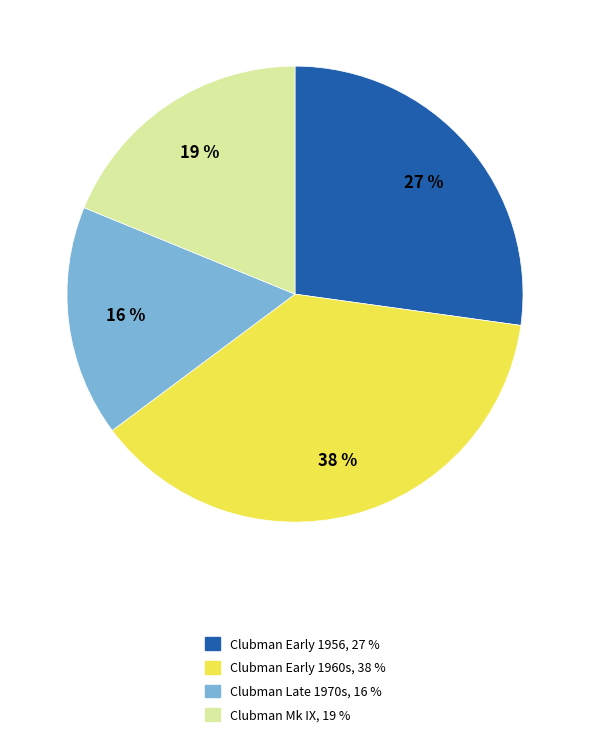

Which category has the smallest portion of the pie?

Clubman Late 1970s